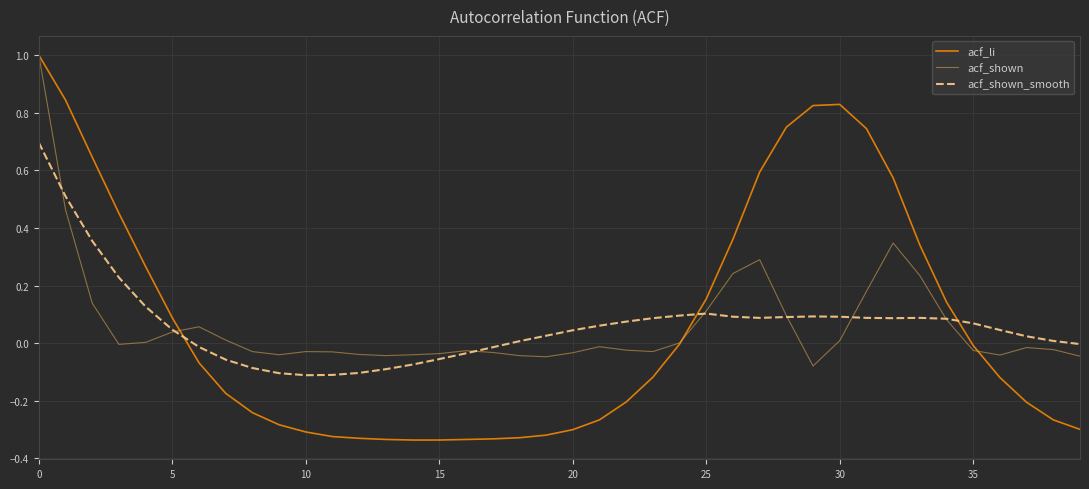

What is the maximum value shown in the chart?

1.0